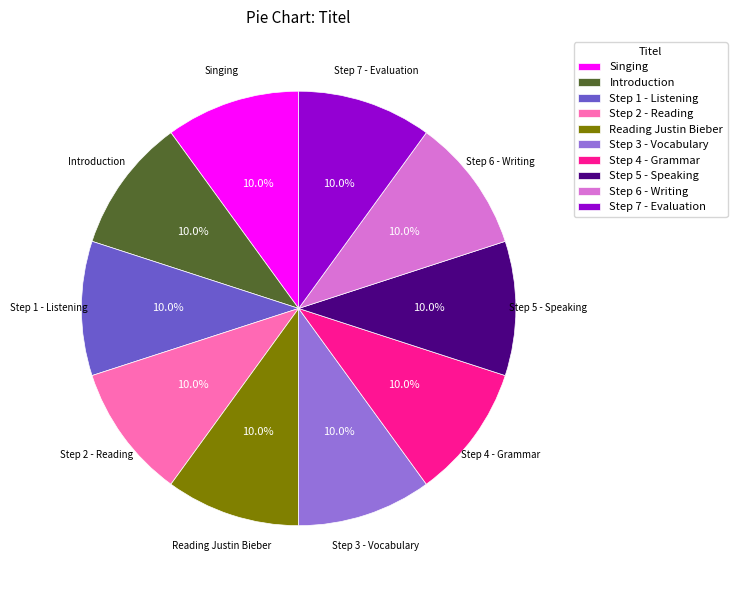

How much of the chart is everything except Step 1 - Listening?

90.0%